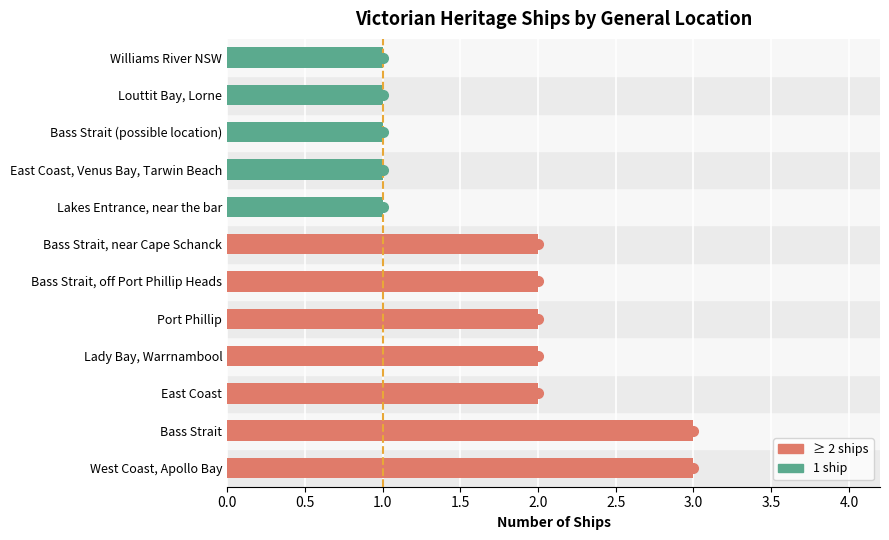

What is the maximum value shown in the chart?

3